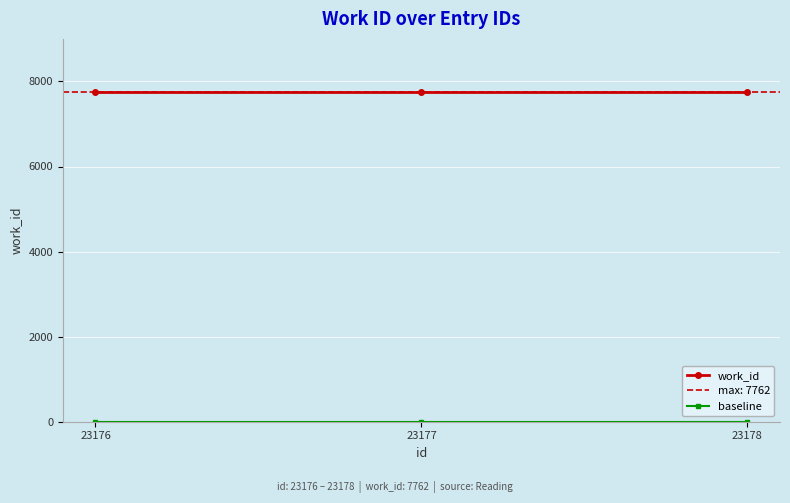

How many data points does each series have?

3